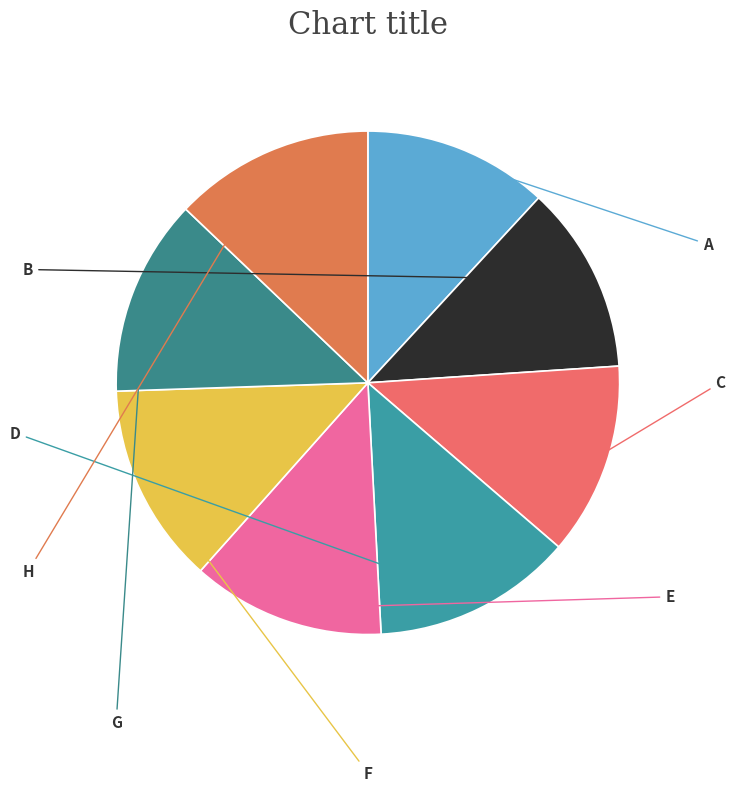

How many segments does this pie chart have?

8